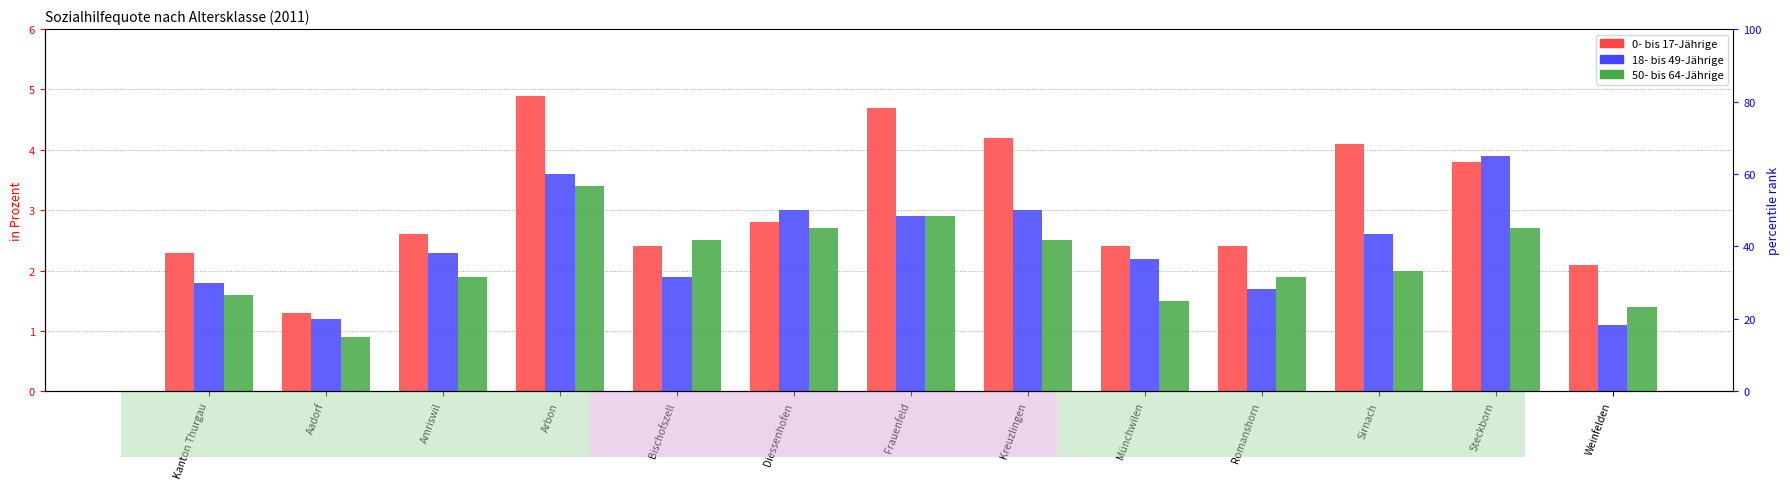

The value of 50- bis 64-Jährige at Steckborn is 1.9. True or false?

False